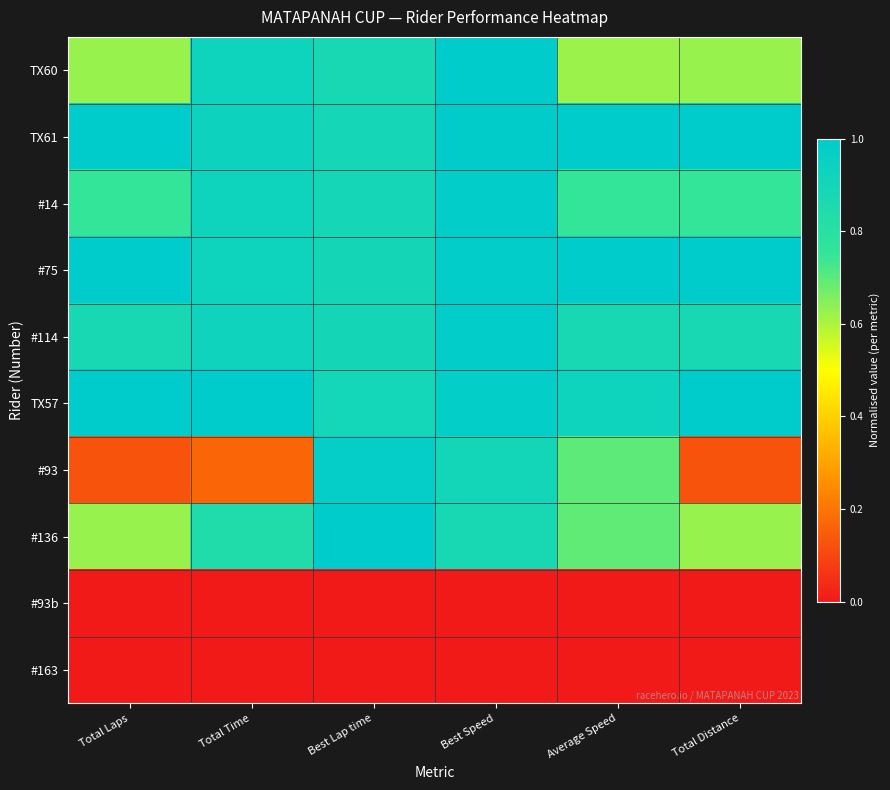

Reading right to left, what are all the values shown in this chart?

TX60: Total Distance=0.6	Average Speed=0.6	Best Speed=1.0	Best Lap time=0.9	Total Time=0.9	Total Laps=0.6
TX61: Total Distance=1.0	Average Speed=1.0	Best Speed=1.0	Best Lap time=0.9	Total Time=0.9	Total Laps=1.0
#14: Total Distance=0.8	Average Speed=0.8	Best Speed=1.0	Best Lap time=0.9	Total Time=0.9	Total Laps=0.8
#75: Total Distance=1.0	Average Speed=1.0	Best Speed=1.0	Best Lap time=0.9	Total Time=0.9	Total Laps=1.0
#114: Total Distance=0.9	Average Speed=0.9	Best Speed=1.0	Best Lap time=0.9	Total Time=0.9	Total Laps=0.9
TX57: Total Distance=1.0	Average Speed=0.9	Best Speed=1.0	Best Lap time=0.9	Total Time=1.0	Total Laps=1.0
#93: Total Distance=0.1	Average Speed=0.7	Best Speed=0.9	Best Lap time=1.0	Total Time=0.2	Total Laps=0.1
#136: Total Distance=0.6	Average Speed=0.7	Best Speed=0.9	Best Lap time=1.0	Total Time=0.8	Total Laps=0.6
#93b: Total Distance=0.0	Average Speed=0.0	Best Speed=0.0	Best Lap time=0.0	Total Time=0.0	Total Laps=0.0
#163: Total Distance=0.0	Average Speed=0.0	Best Speed=0.0	Best Lap time=0.0	Total Time=0.0	Total Laps=0.0